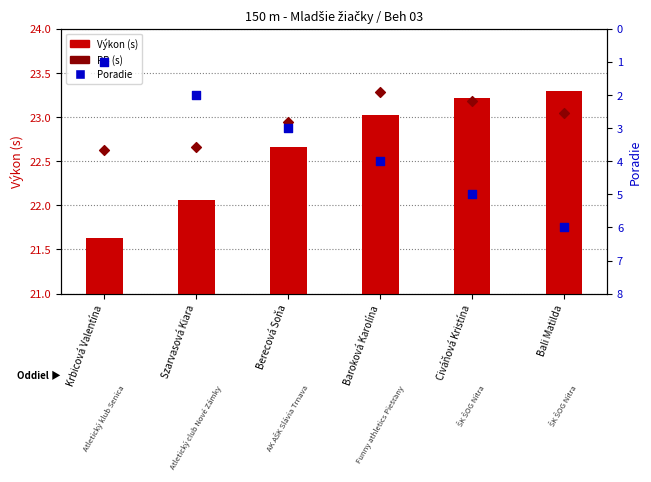

At which category is the sum across all series the highest?

Bali Matilda